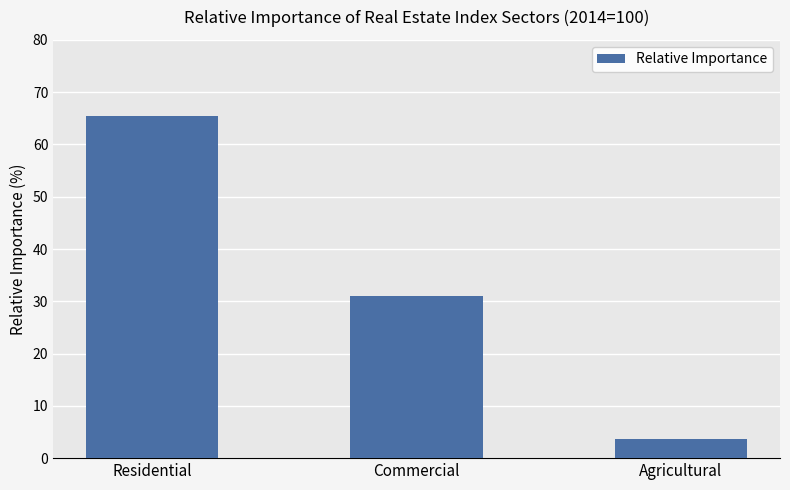

Which label corresponds to the smallest value in the chart?

Agricultural